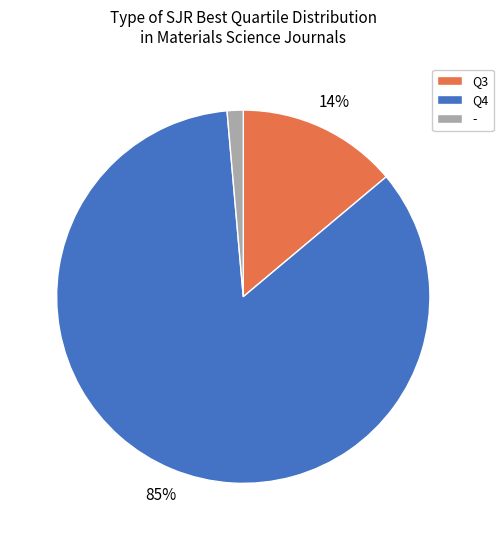

Between Q3 and -, which is larger?

Q3